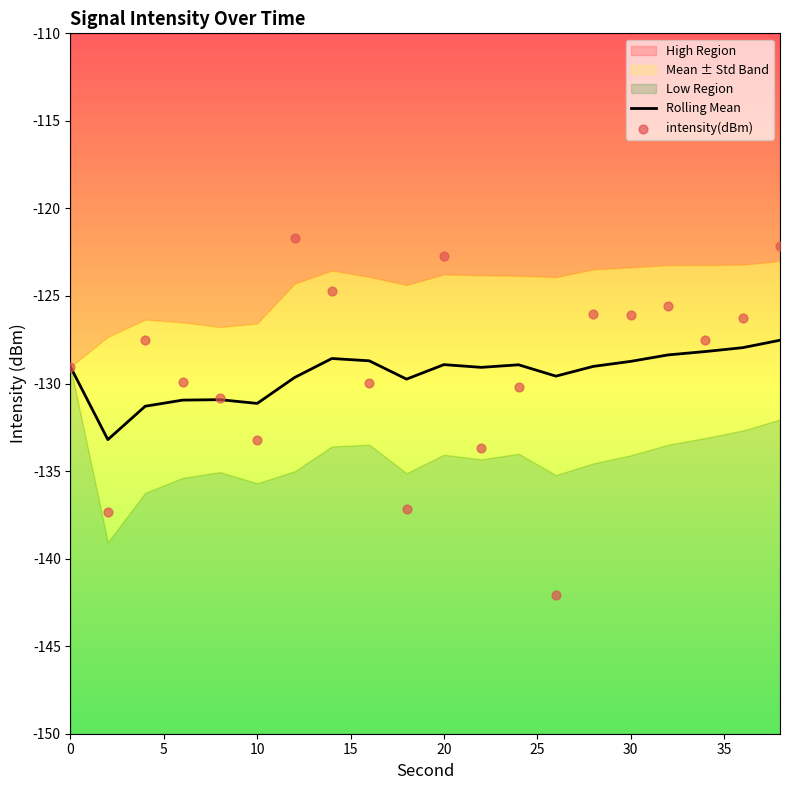

Which series has the largest total across all categories?

intensity(dBm)